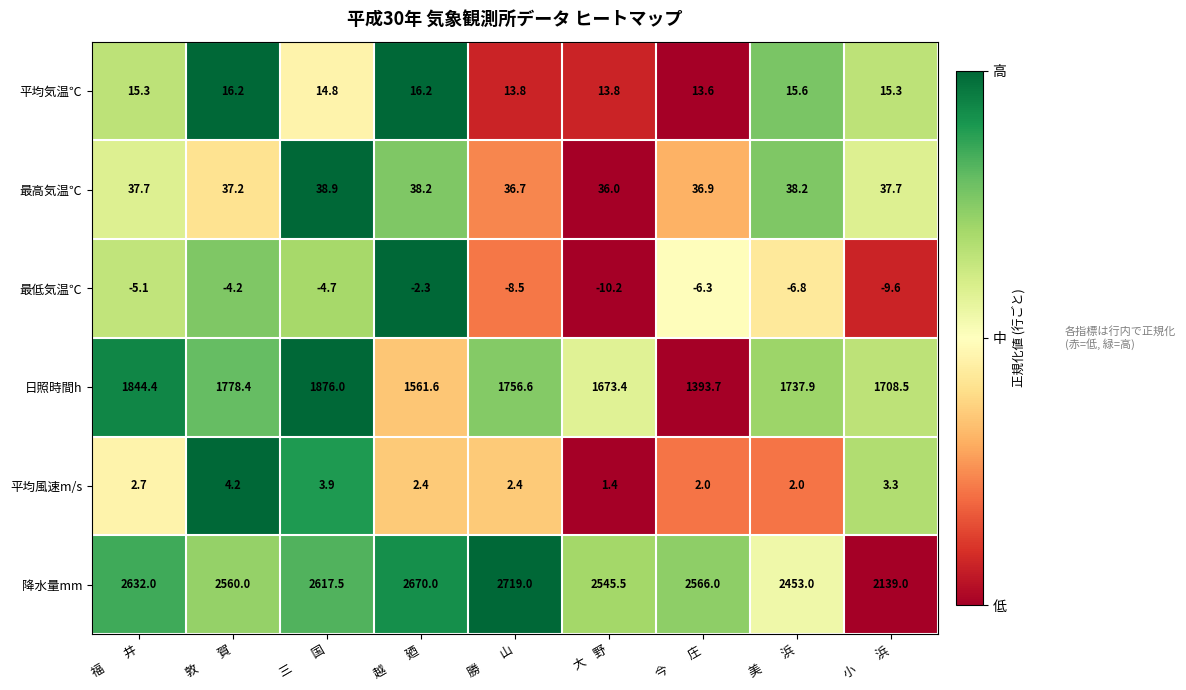

How many categories are shown in the chart?

9